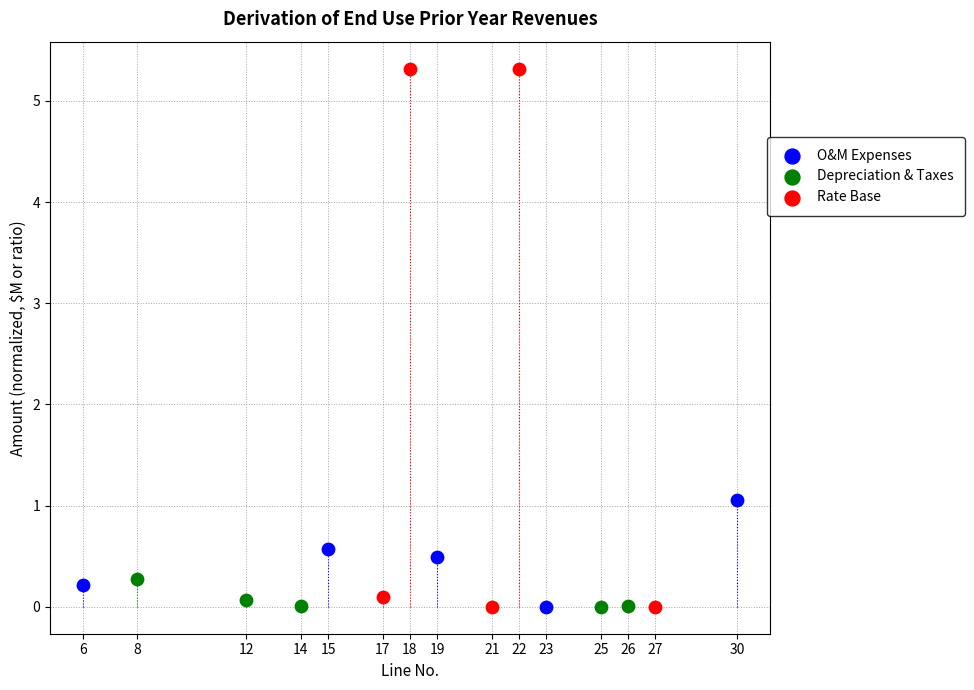

Which series has the largest Y range (max minus min)?

Rate Base